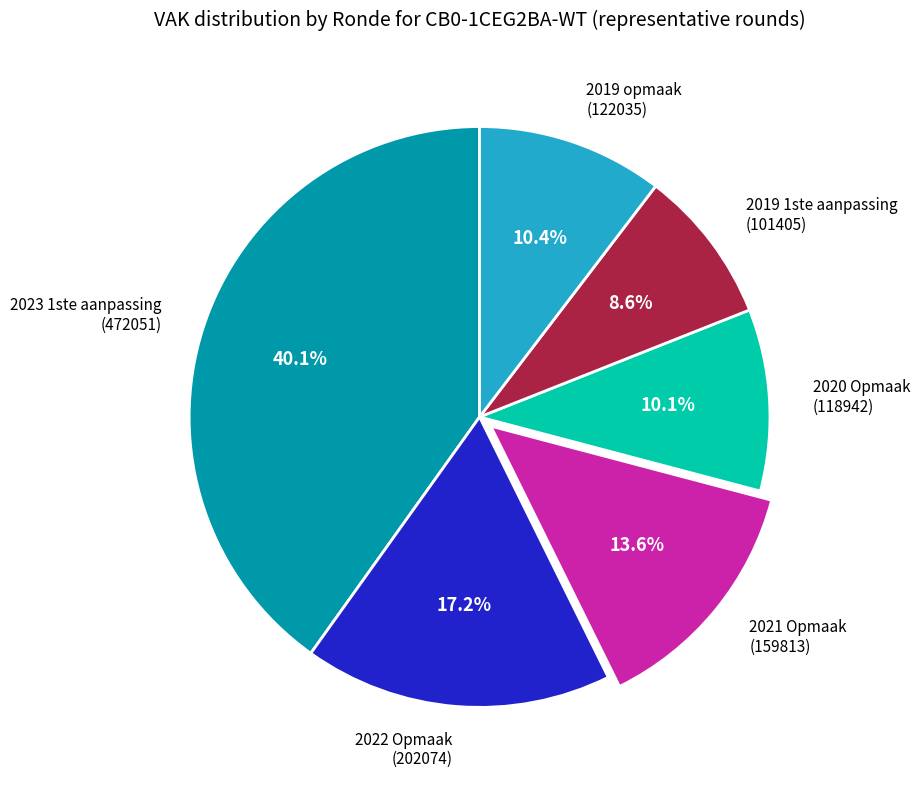

What percentage do 2019 1ste aanpassing (101405) and 2020 Opmaak (118942) together represent?

18.7%